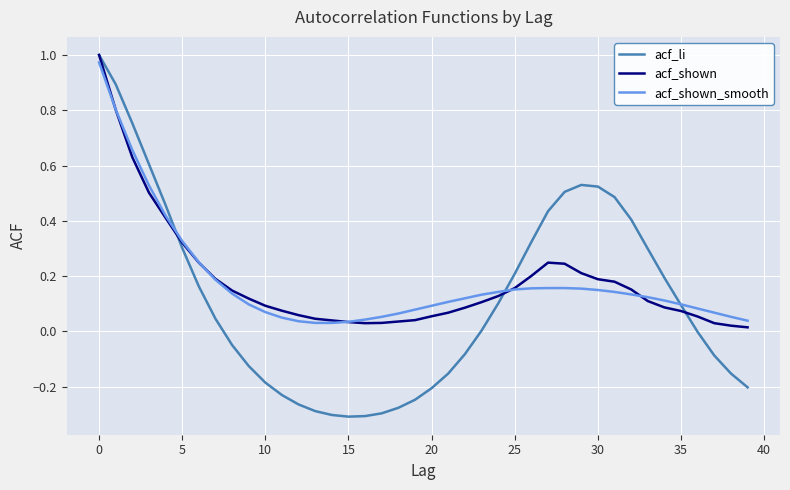

Which series has the widest spread of values?

acf_li